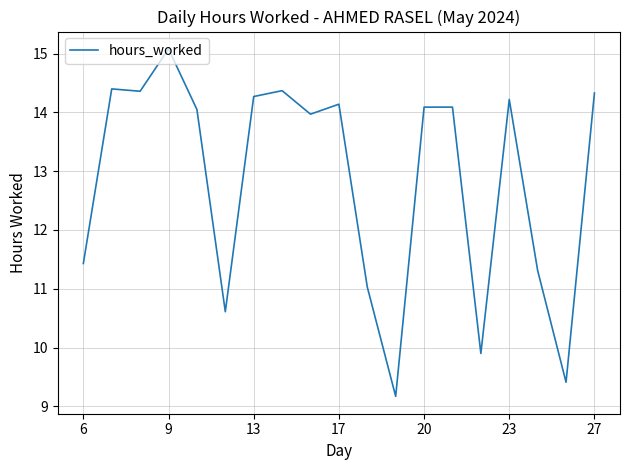

What is the greatest value displayed?

15.1